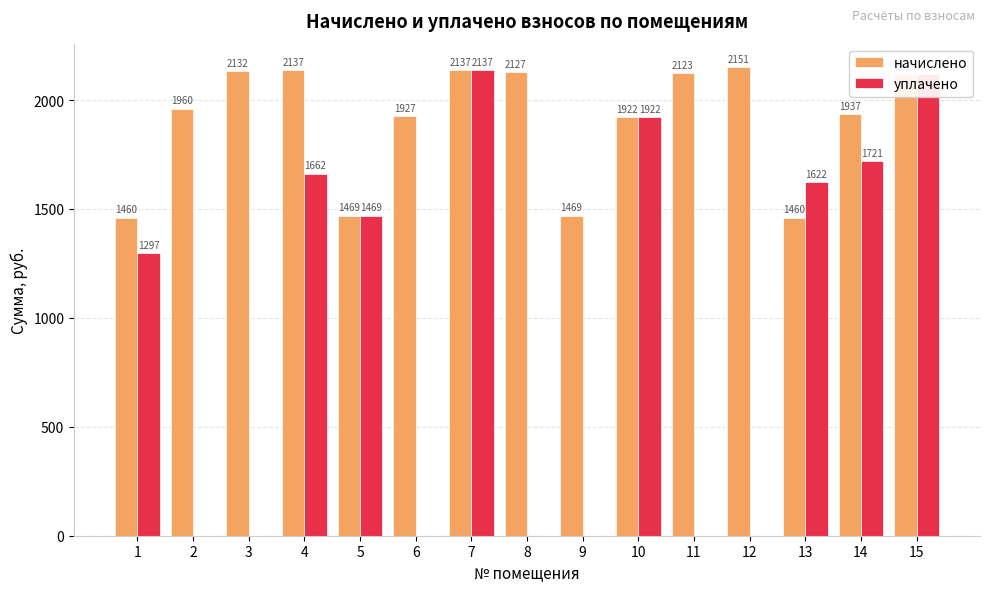

True or false: уплачено has a value of 2779.4 at 7.

False